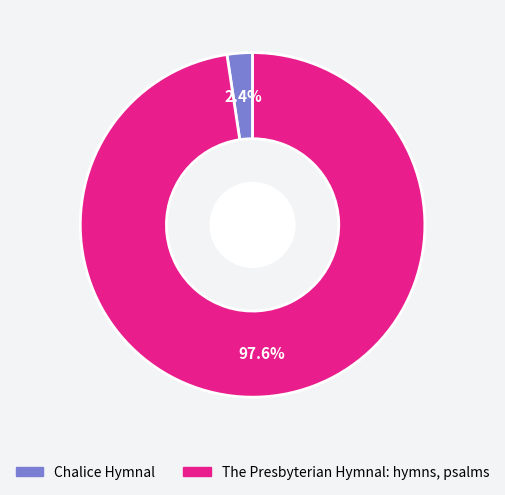

Which slice is the largest?

The Presbyterian Hymnal: hymns, psalms